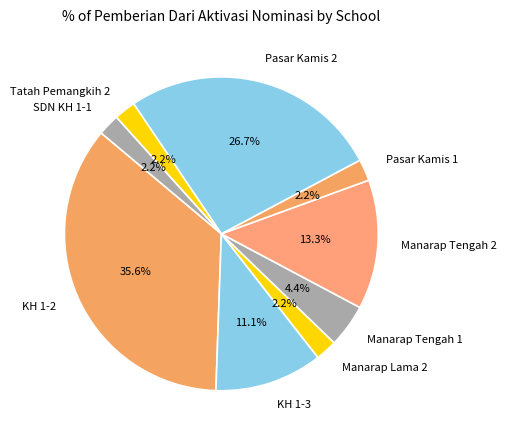

Is Pasar Kamis 1 the majority of the pie?

No